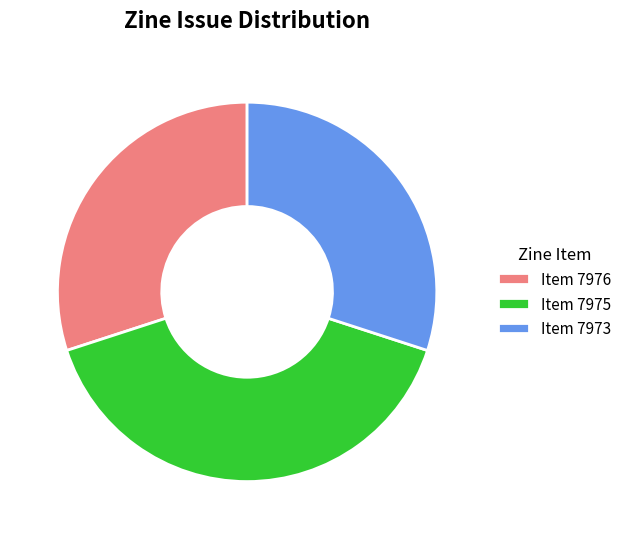

What is the largest slice in the pie chart?

Item 7975